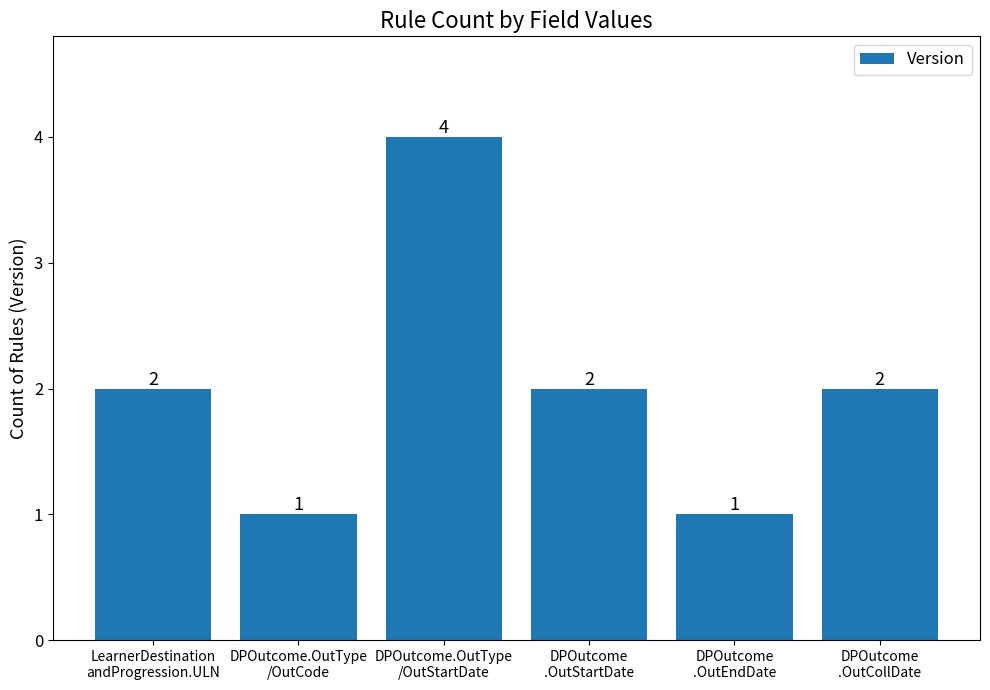

What is the difference between the values at DPOutcome.OutType
/OutCode and DPOutcome
.OutStartDate?

1